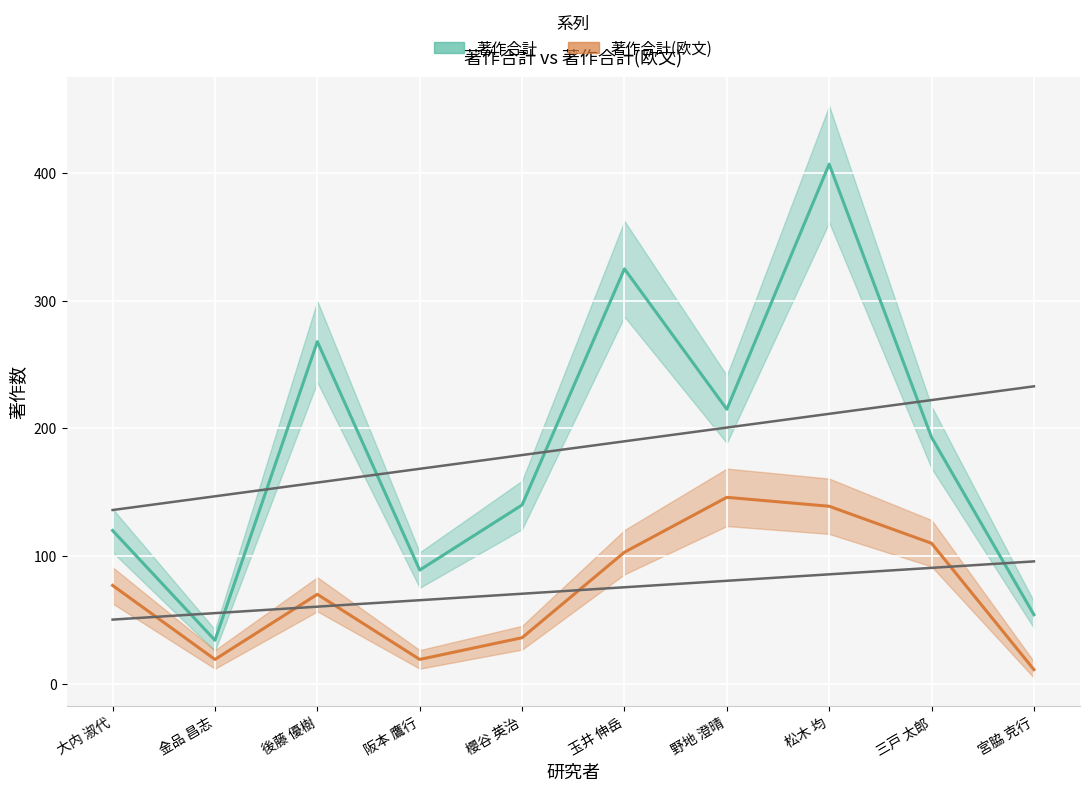

How many lines are shown in the chart?

2